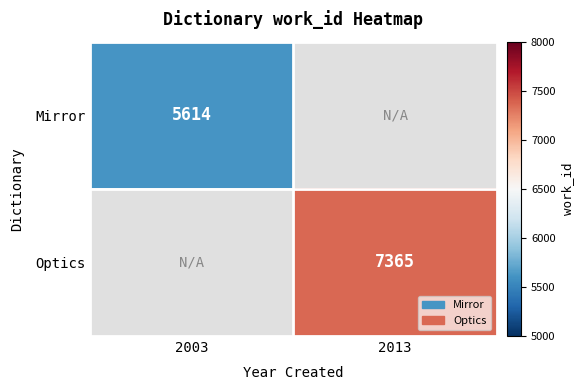

Which label corresponds to the smallest value in the chart?

2003